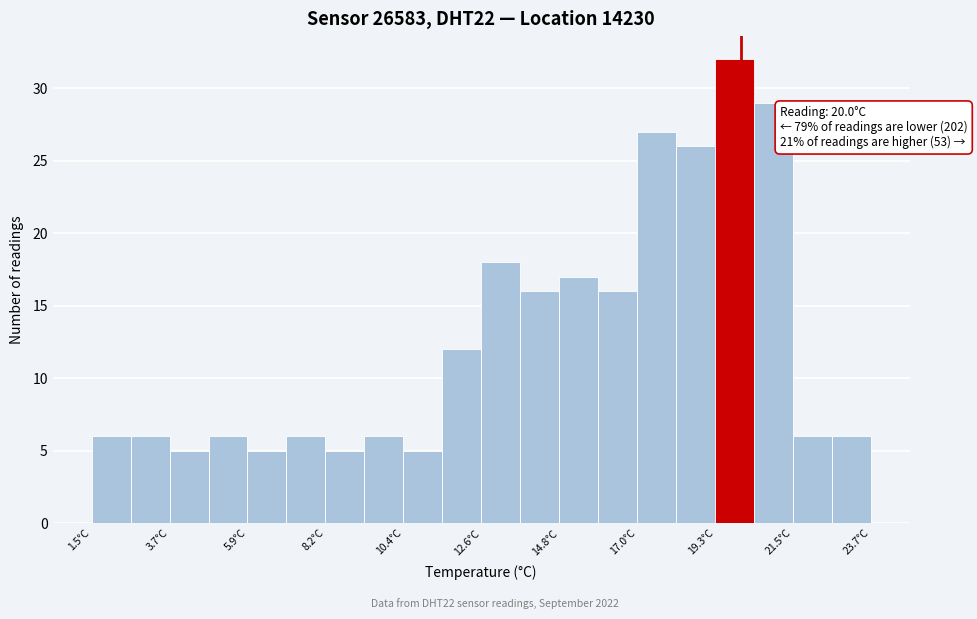

Around what value on the x-axis is the tallest bar? Give the approximate position of its centre, as read against the axis.

20.0